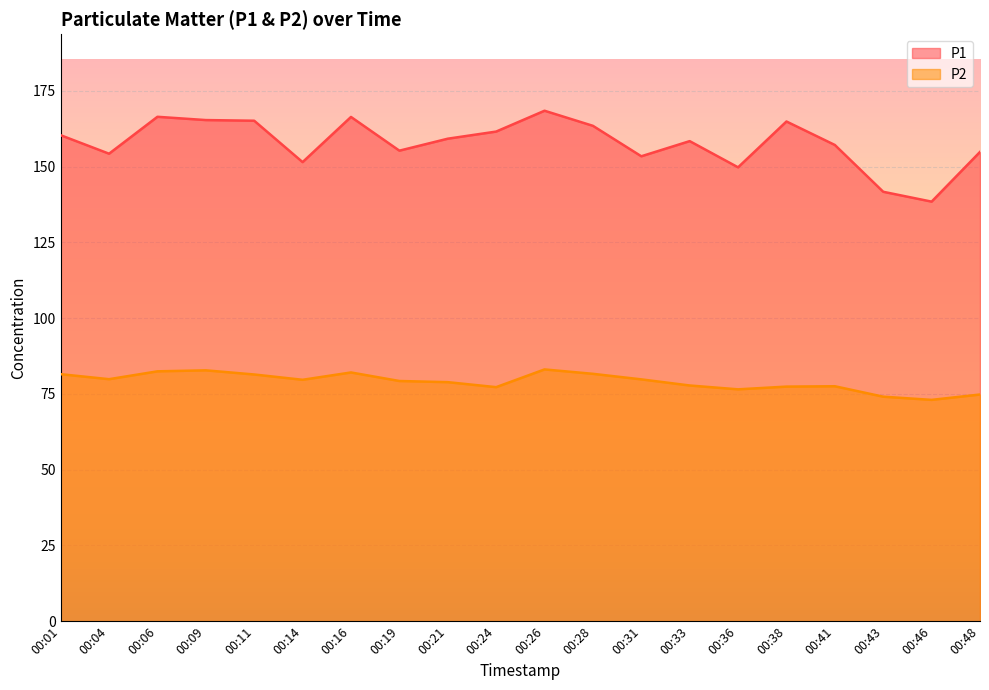

At which category does P2 reach its first local peak?

00:09